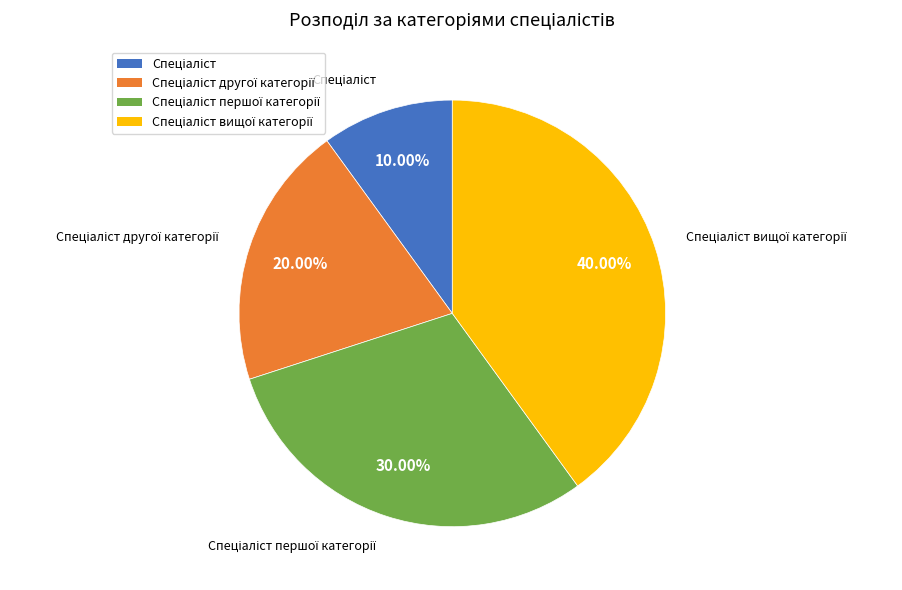

Is there any slice that represents more than half of the pie?

No